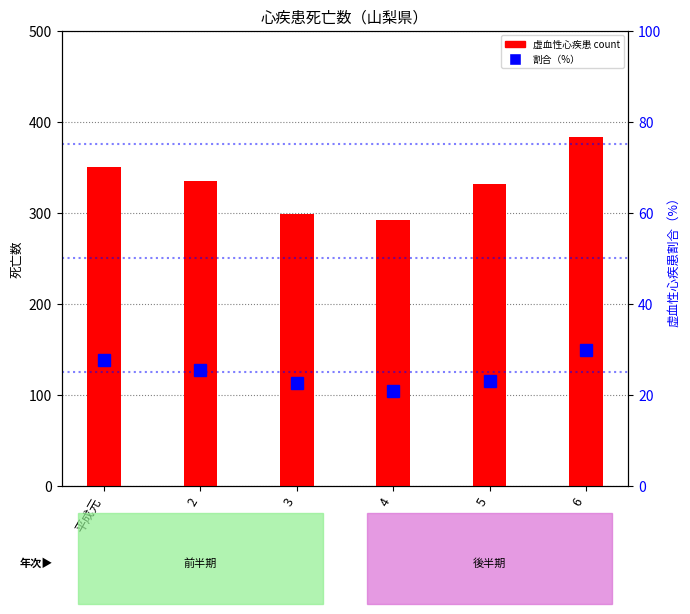

How many distinct data groups are displayed?

2